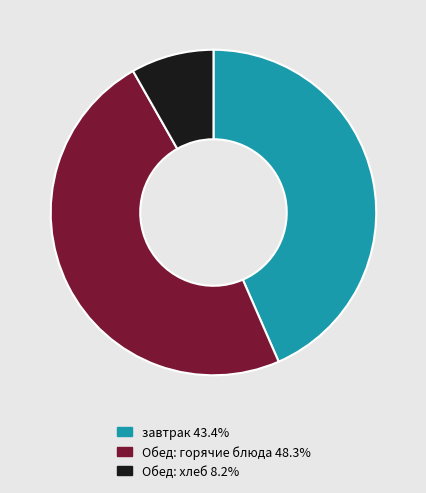

Does any single category account for the majority?

No